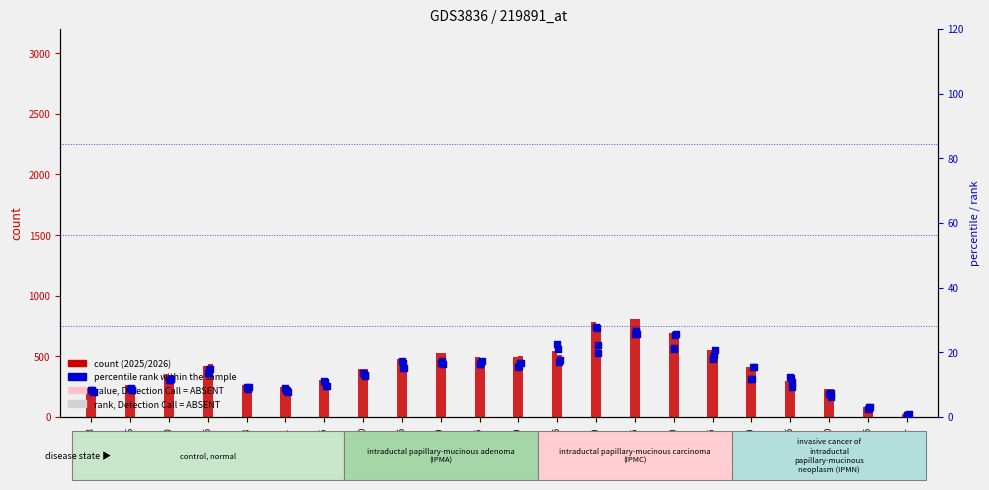

Which series has the largest total across all categories?

2025